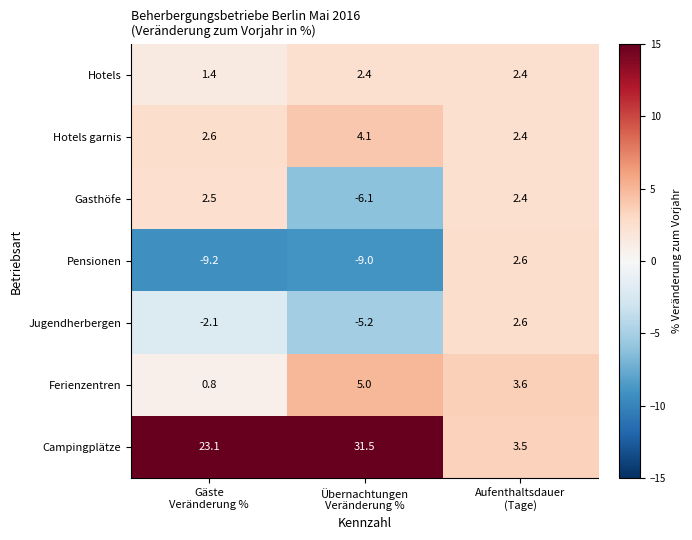

How many values in the Hotels series exceed 2?

2